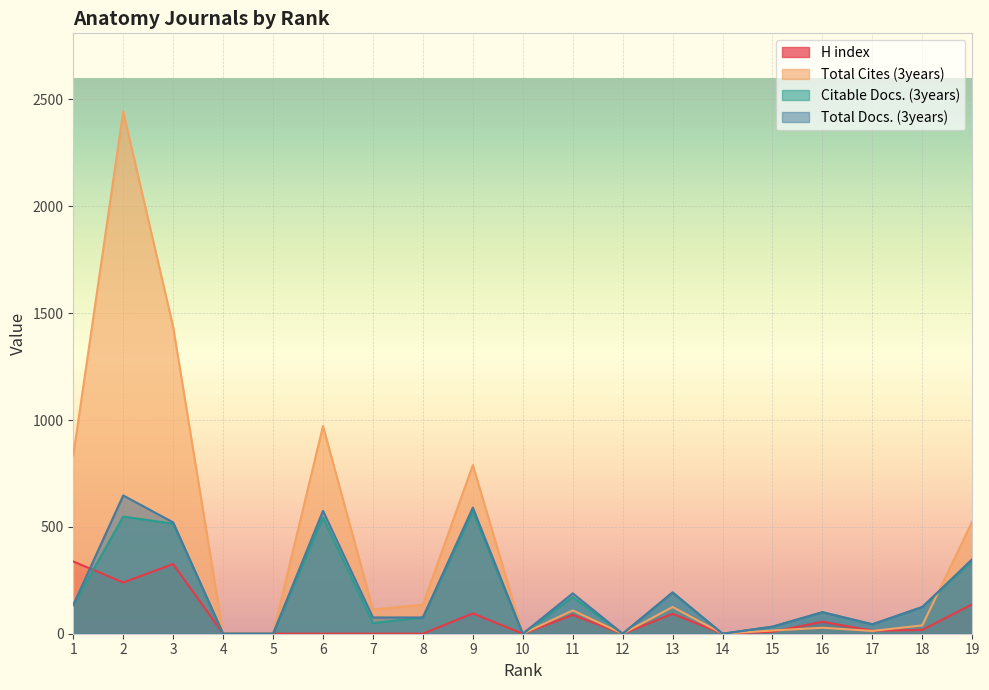

Reading left to right, transcribe all the data shown in this chart.

H index: 338	240	326	0	0	0	0	0	95	0	88	0	93	0	9	56	14	18	138
Total Cites (3years): 835	2443	1435	0	0	972	113	136	789	0	109	0	125	0	15	28	13	39	525
Citable Docs. (3years): 134	548	515	0	0	544	50	76	571	0	171	0	193	0	33	100	44	125	341
Total Docs. (3years): 135	647	521	0	0	575	76	76	590	0	189	0	193	0	33	101	44	125	349